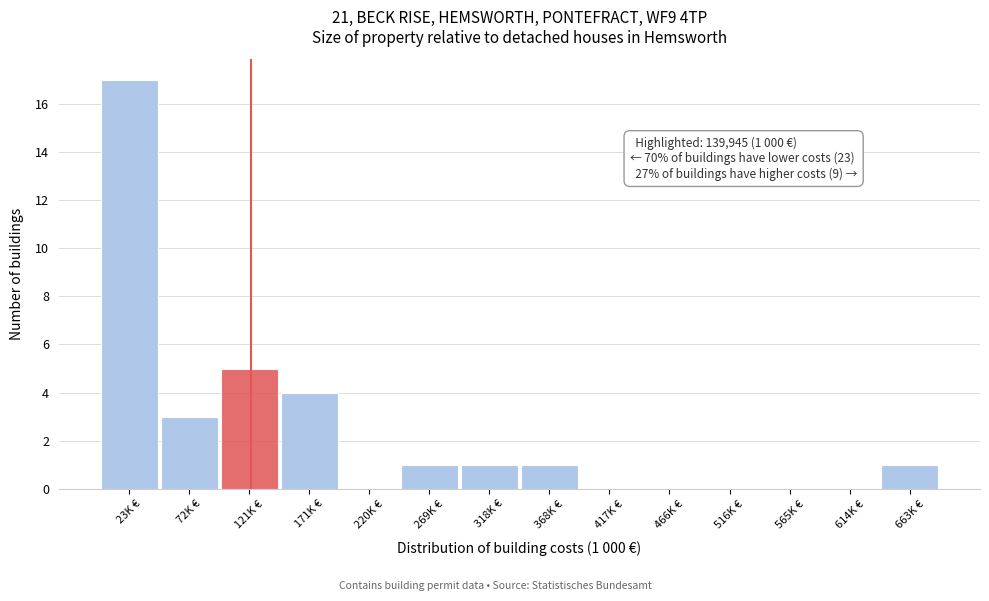

Reading left to right, extract all data points from this chart.

23K €=17	72K €=3	121K €=5	171K €=4	220K €=0	269K €=1	318K €=1	368K €=1	417K €=0	466K €=0	516K €=0	565K €=0	614K €=0	663K €=1